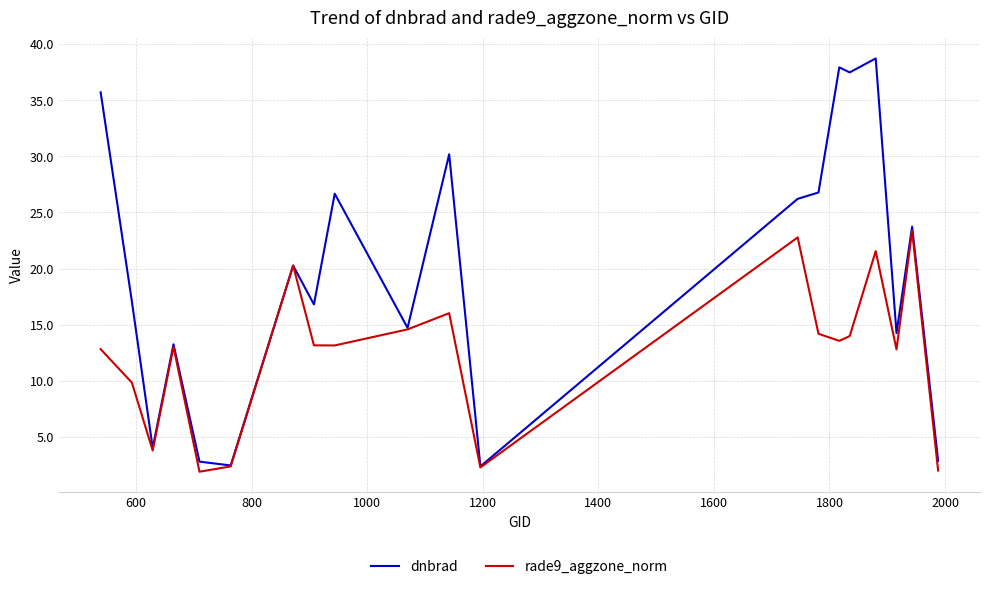

Which series has the largest total across all categories?

dnbrad